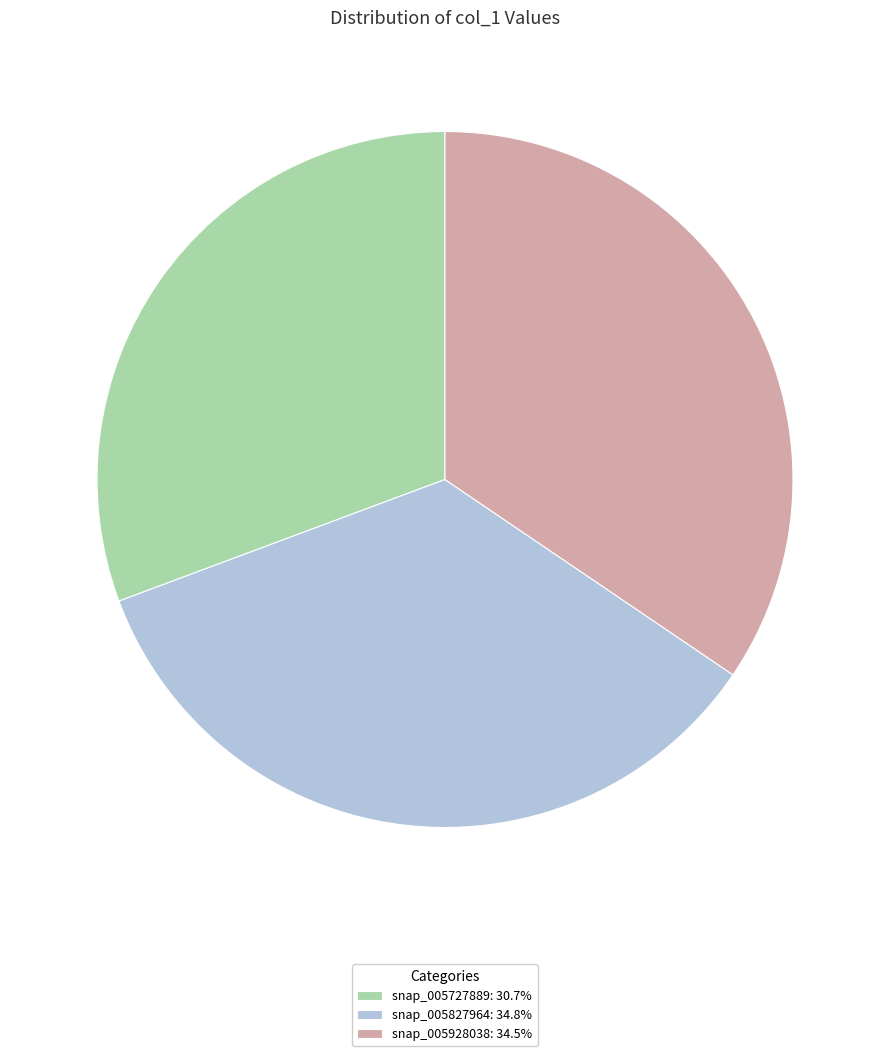

Do snap_005727889: 30.7% and snap_005928038: 34.5% together represent more than half of the pie?

Yes